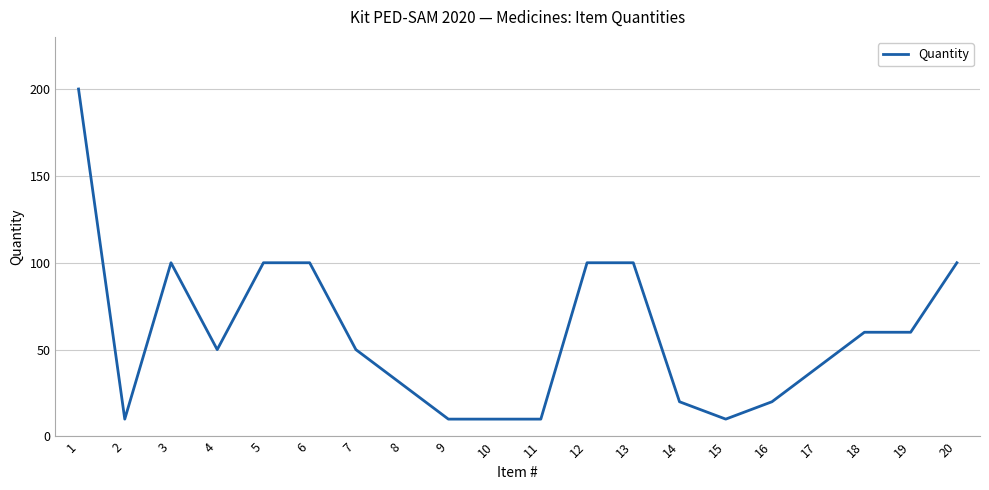

What is the difference between the maximum and minimum values?

190